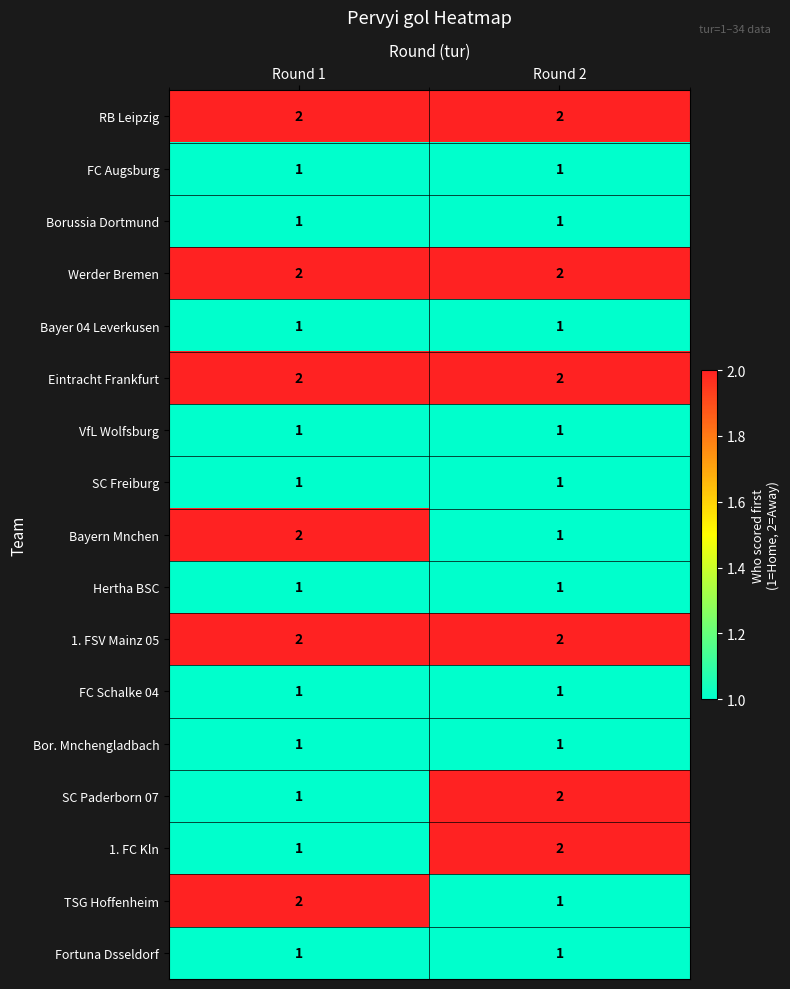

The value of Bayer 04 Leverkusen at Round 1 is 0. True or false?

False